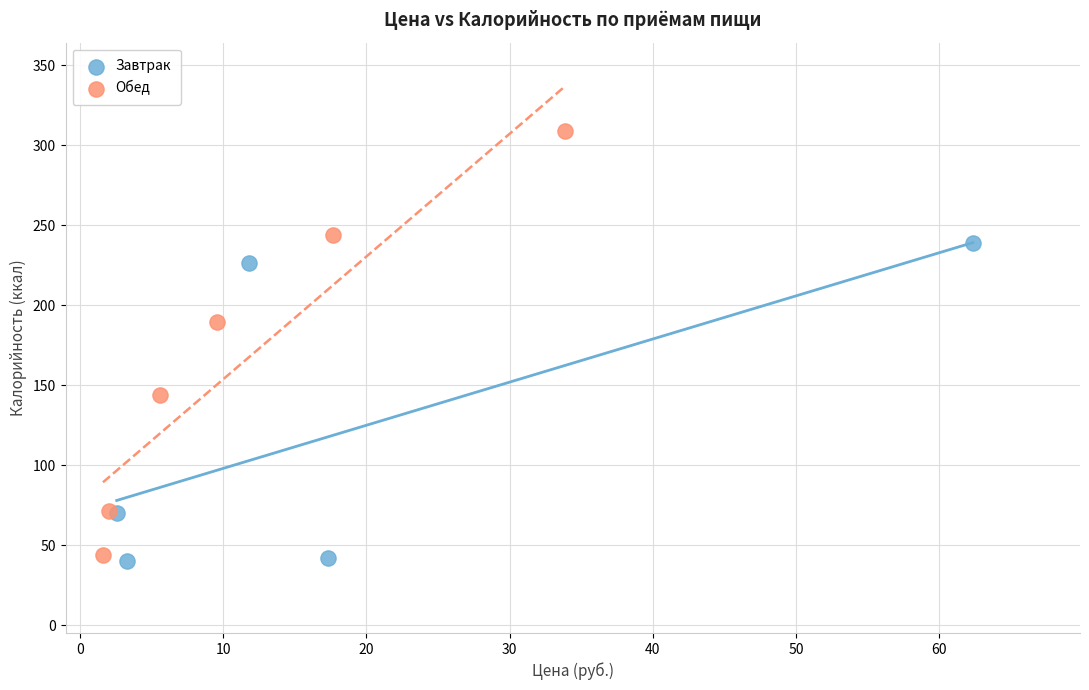

What are all the series names shown in the legend?

Завтрак, Обед